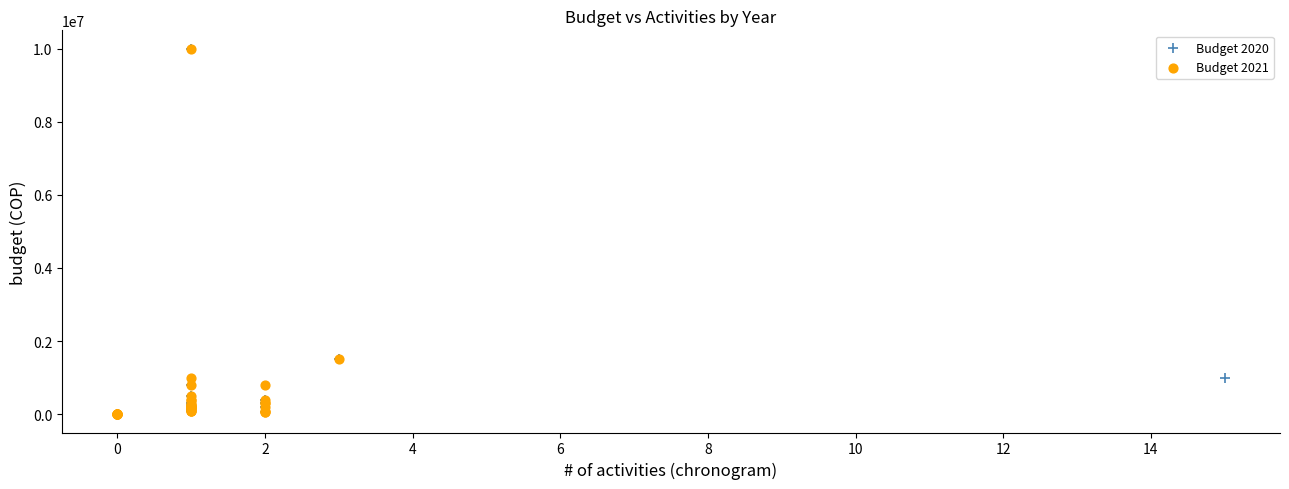

What are all the series names shown in the legend?

Budget 2020, Budget 2021